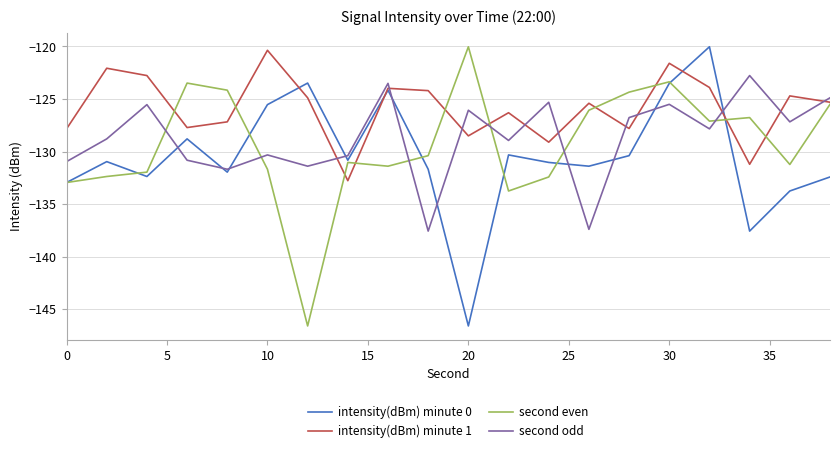

How many interior local peaks does the second even series have?

5